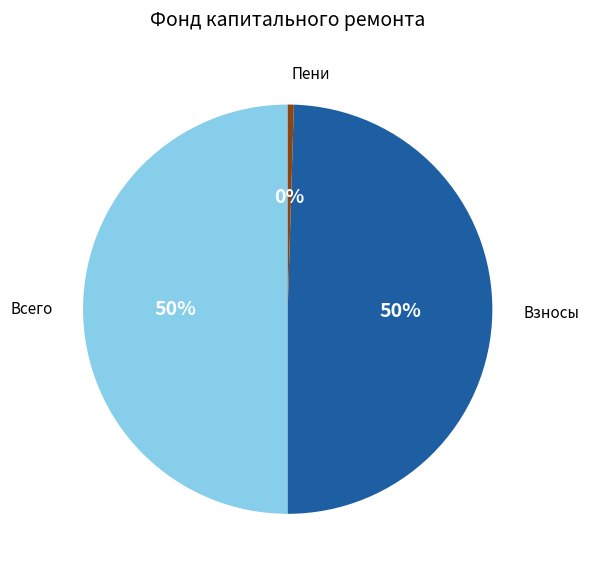

To the nearest percent, what is the average slice percentage?

33%